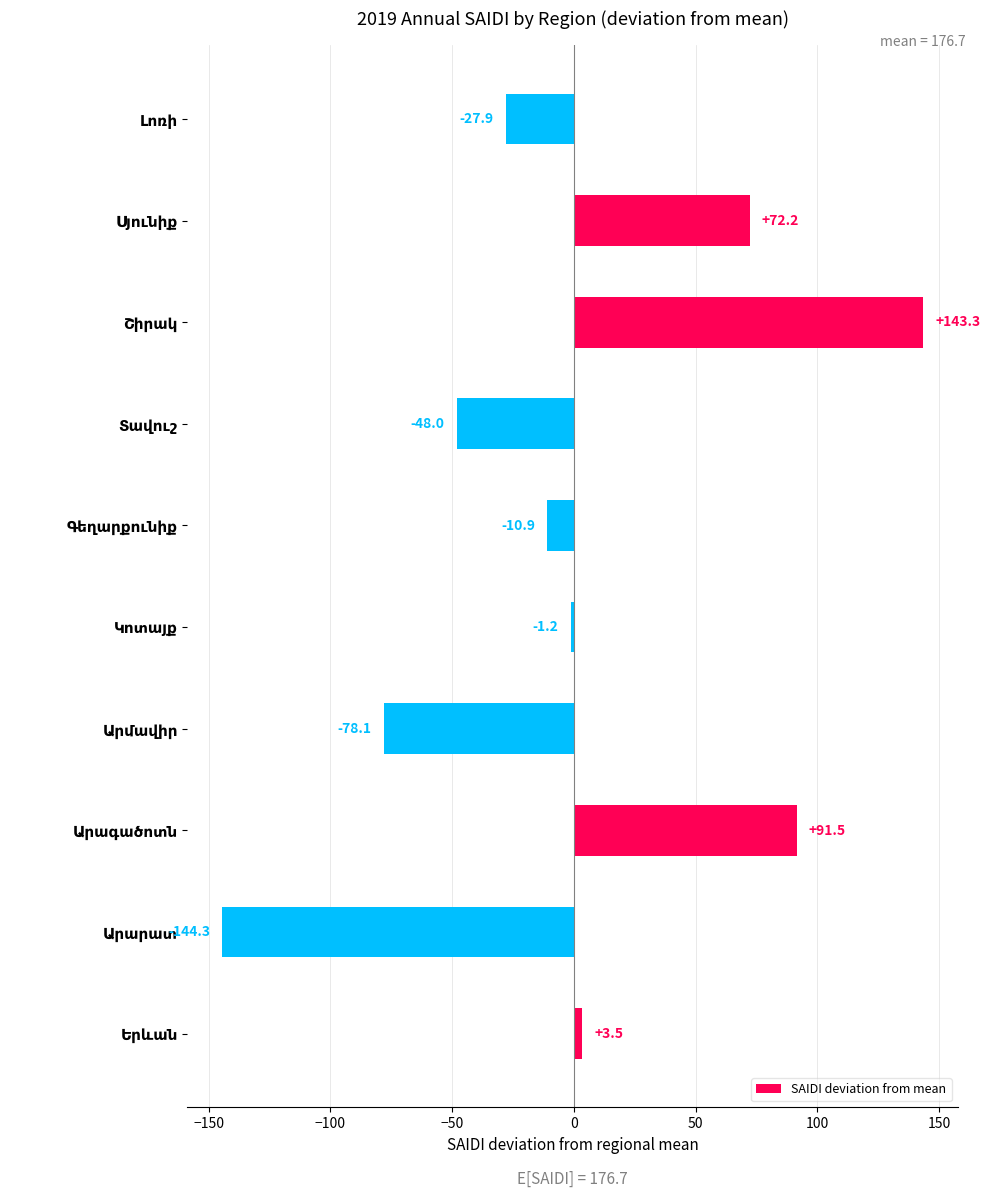

What is the difference between the second highest and second lowest values?

169.6